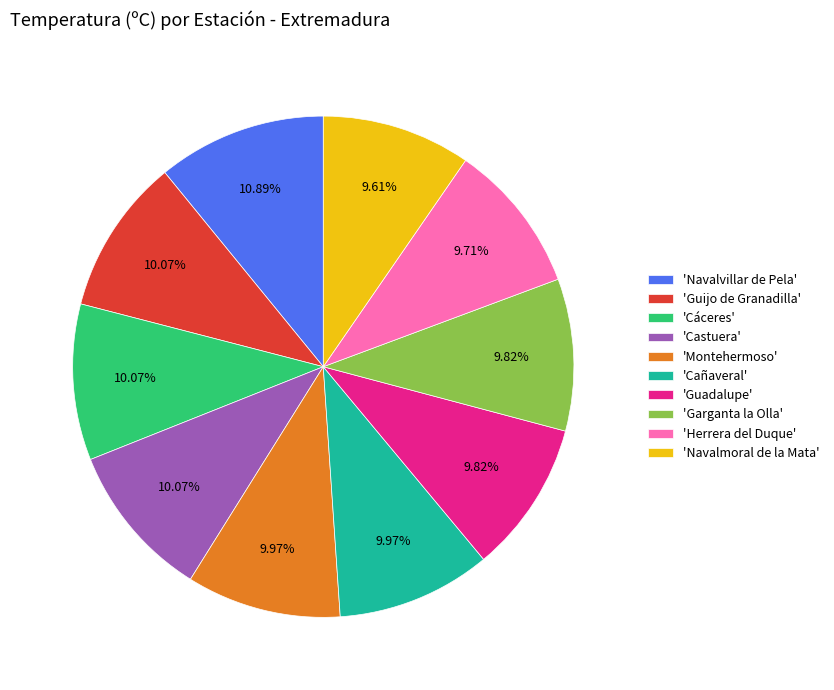

Is there any slice that represents more than half of the pie?

No